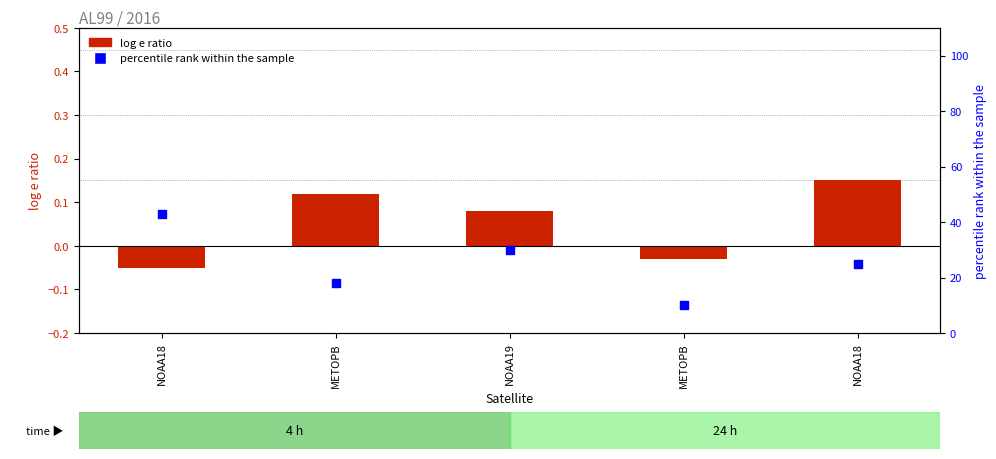

At how many categories does at least one series exceed 30?

1